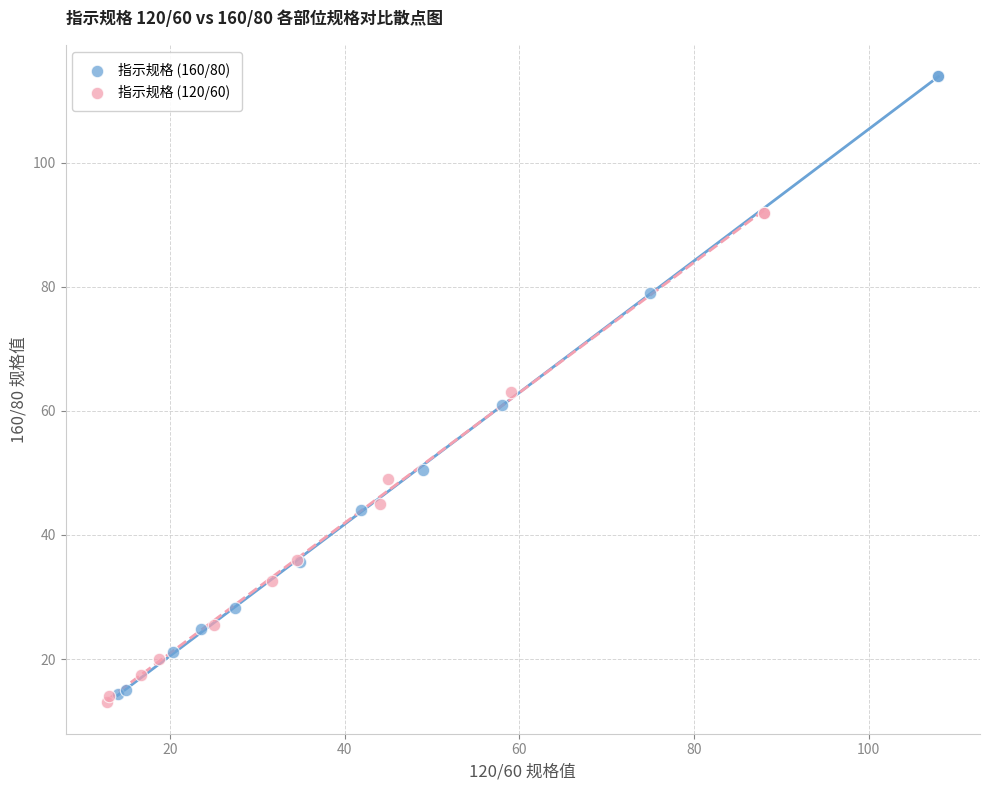

Which series contains the lowest Y value?

指示规格 (120/60)